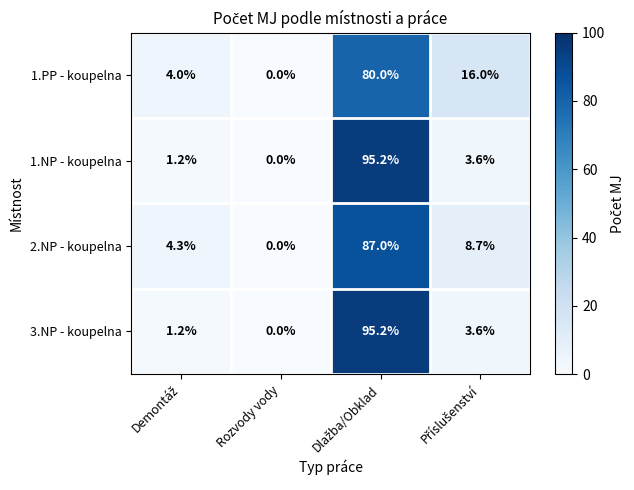

What is the maximum value shown in the chart?

95.2